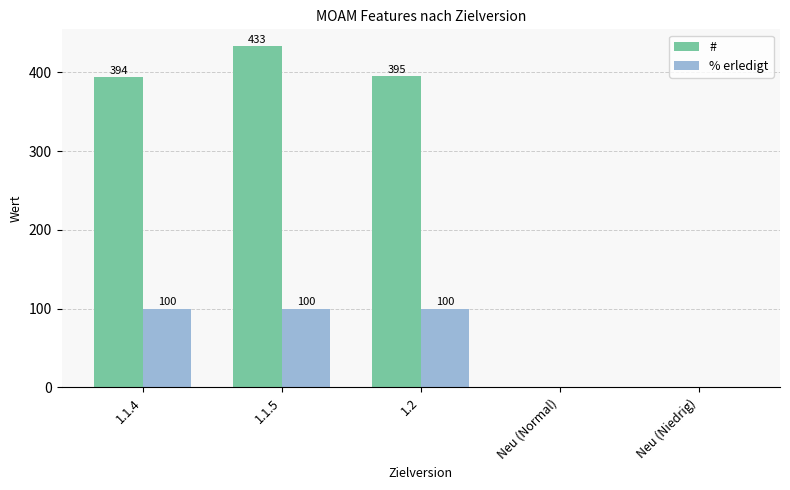

At which label does # reach its peak?

1.1.5